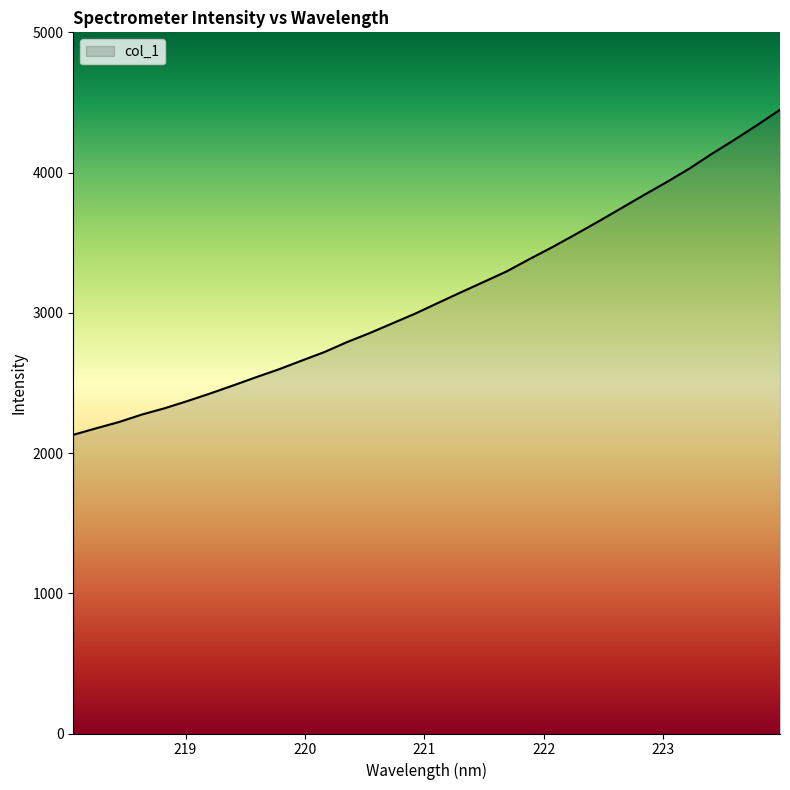

How many lines are shown in the chart?

1